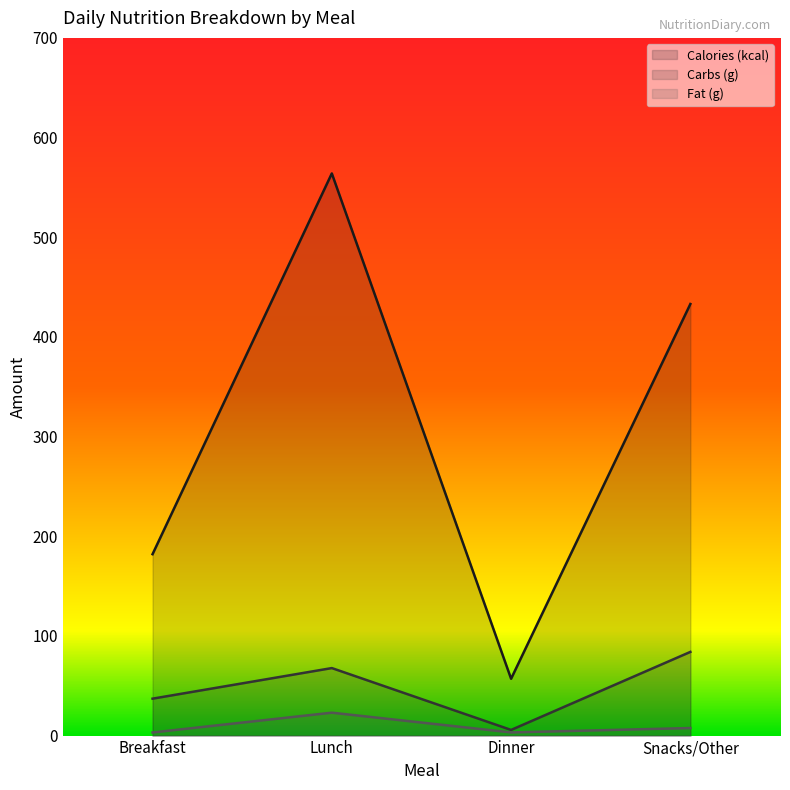

What is the average value of the Fat (g) series?

9.2